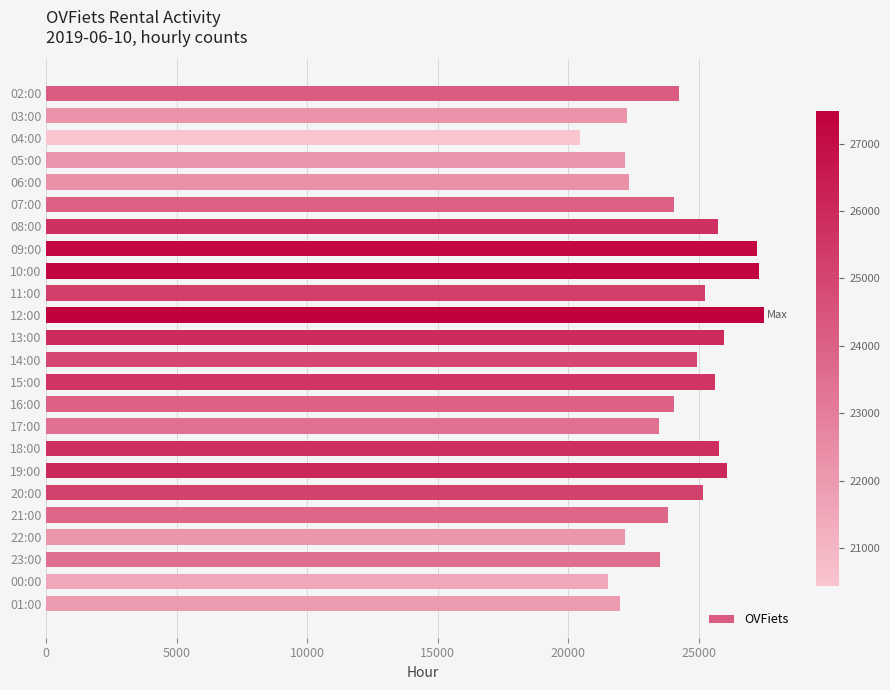

Are the bars grouped side by side (vs. stacked)?

No